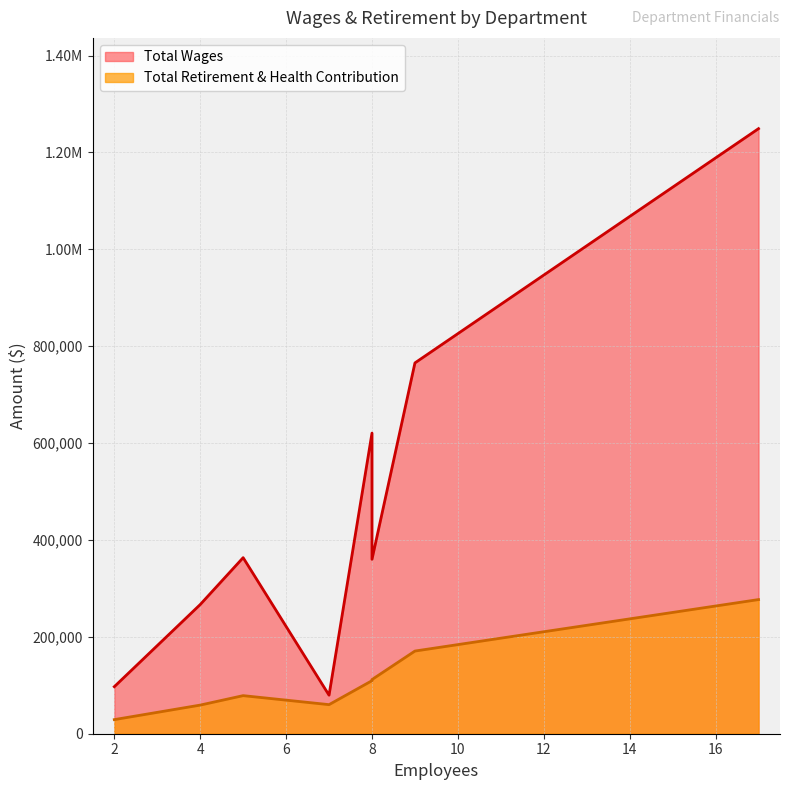

True or false: Total Wages and Total Retirement & Health Contribution intersect in this chart.

False